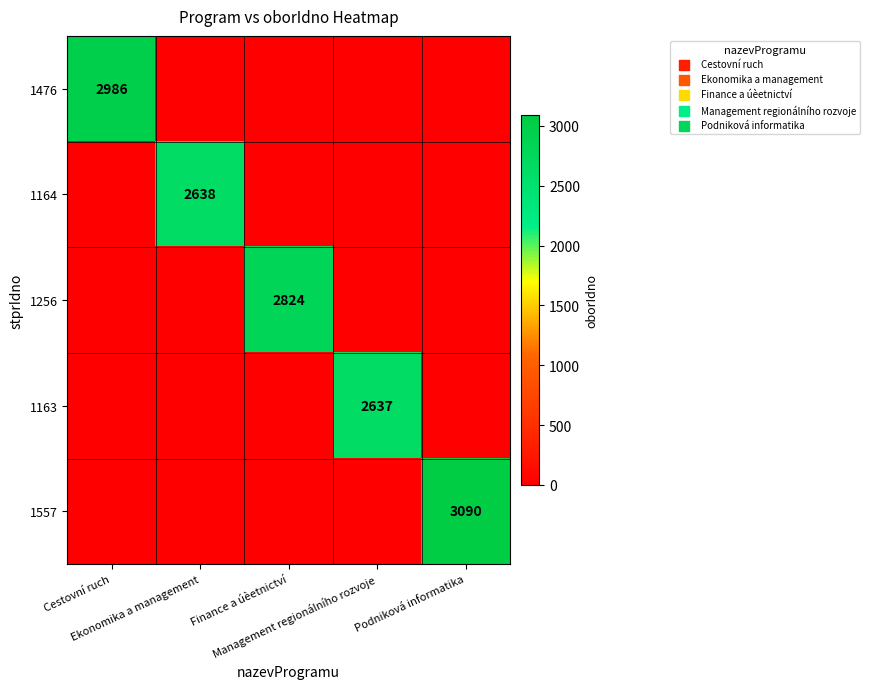

Which label corresponds to the largest value in the chart?

Podniková informatika